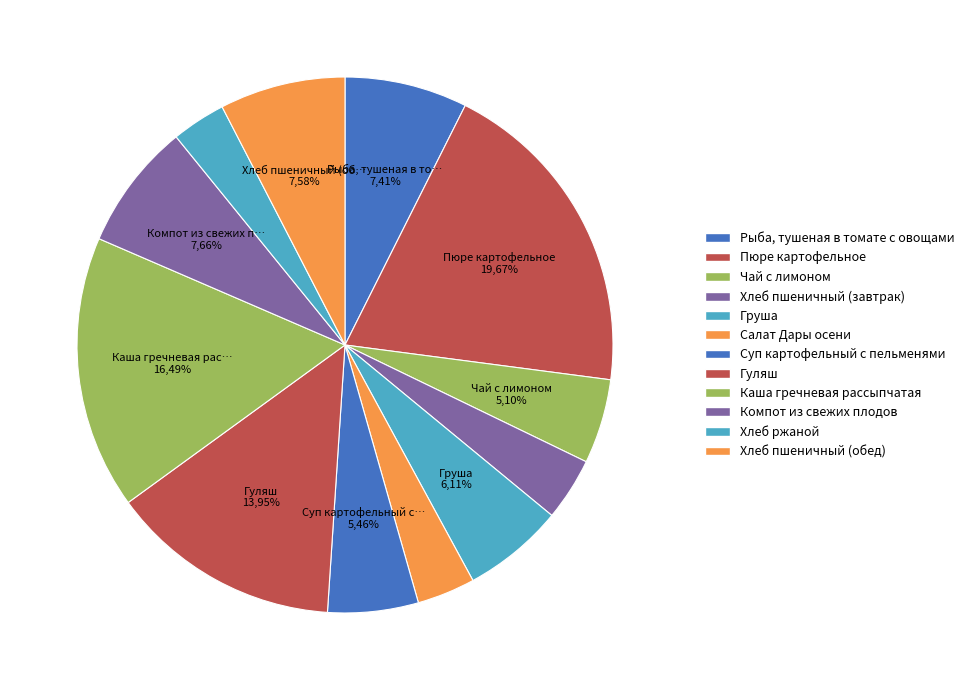

To the nearest percent, what portion does Хлеб пшеничный (обед) represent?

8%